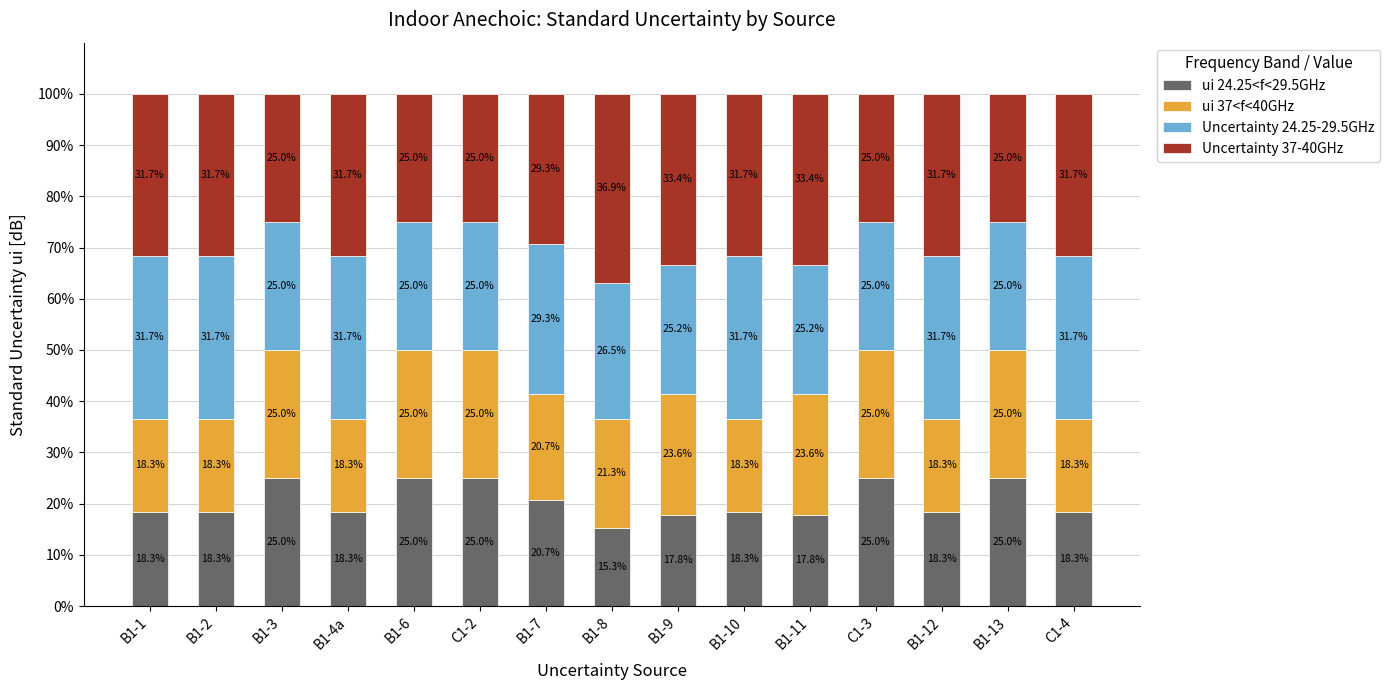

What is the lowest value of the ui 24.25<f<29.5GHz series?

15.3